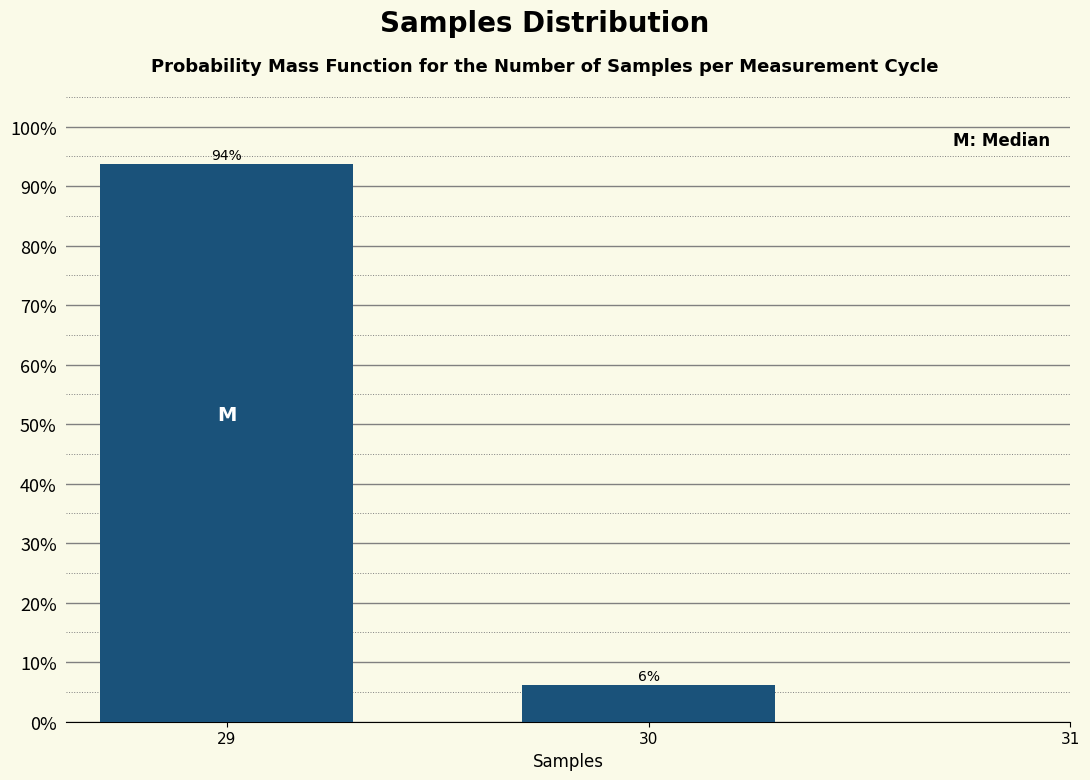

Rank the categories by value from lowest to highest.

30, 29